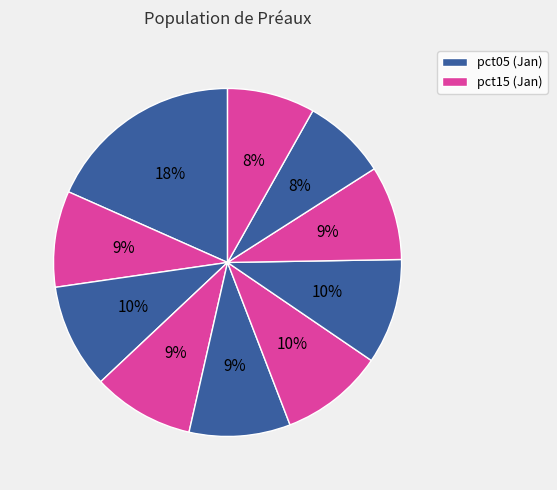

Rank the categories by value from lowest to highest.

pct85, pct95, pct75, pct15, pct45, pct35, pct55, pct25, pct65, pct05